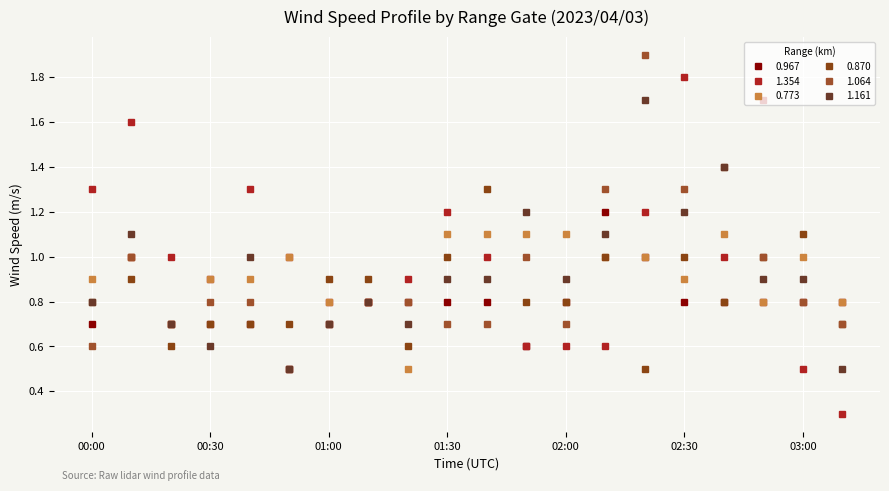

What is the value of the 0.773 point at the 17th from the left?

1.1